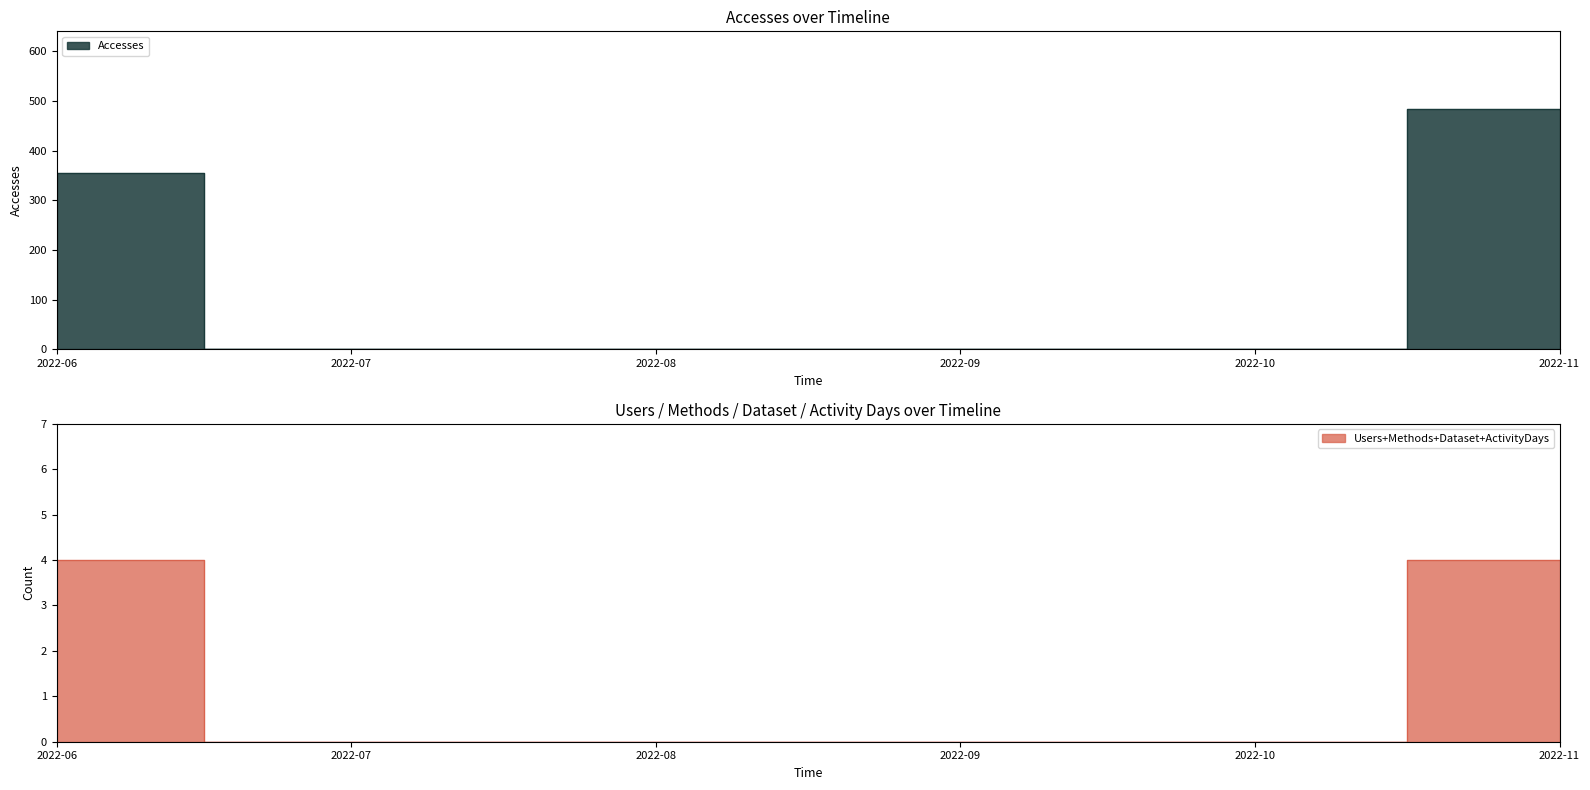

At how many categories does at least one series exceed 358?

1